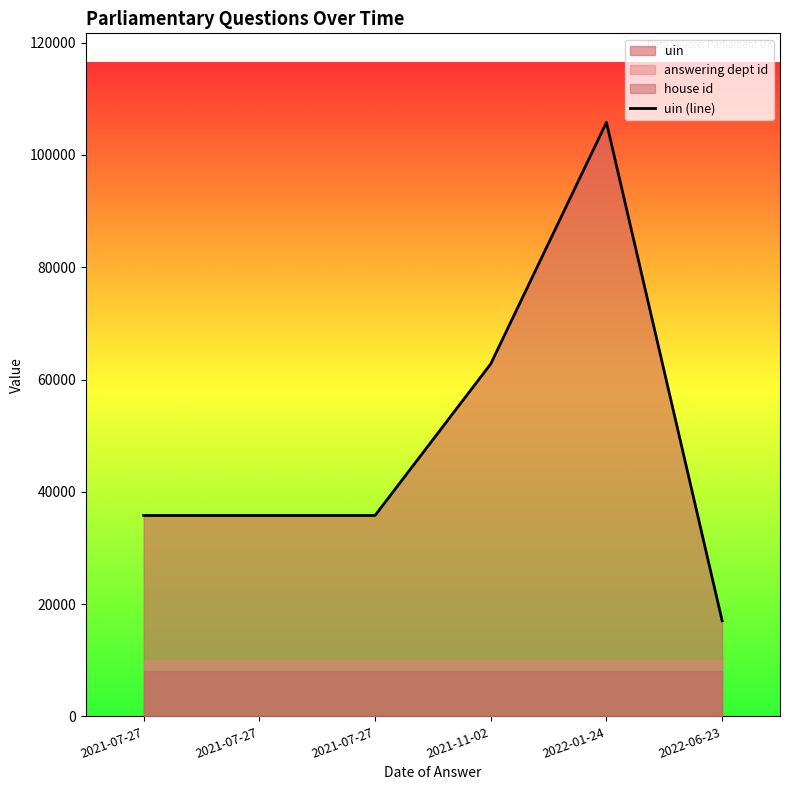

True or false: the data shows 105790 at 2022-01-24.

True